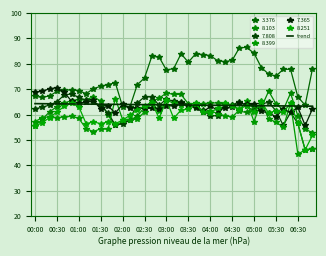

Where is the first local minimum for   8.251?

01:10